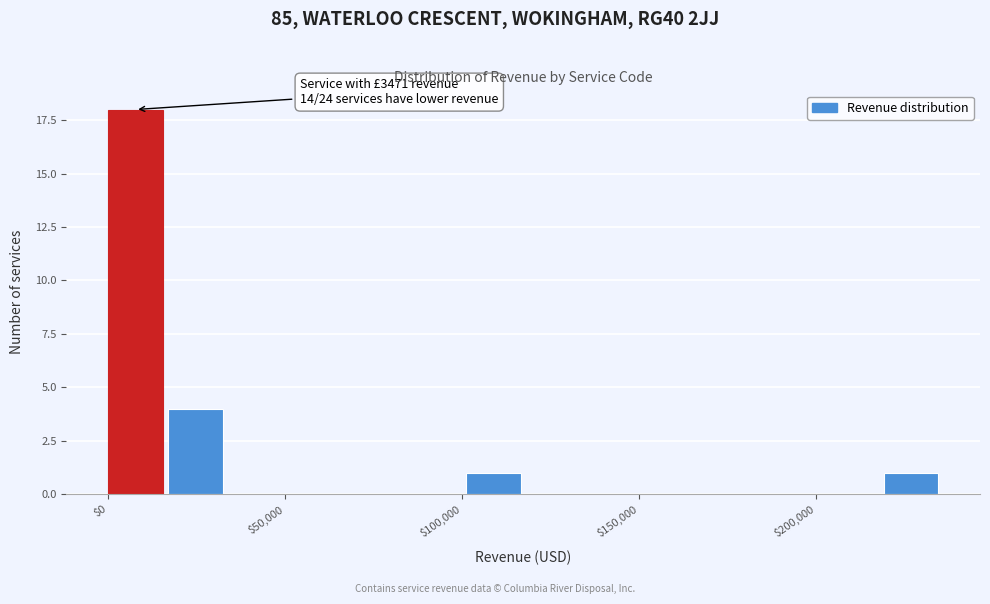

Read against the x-axis, roughly where is the centre of the tallest bar?

10000